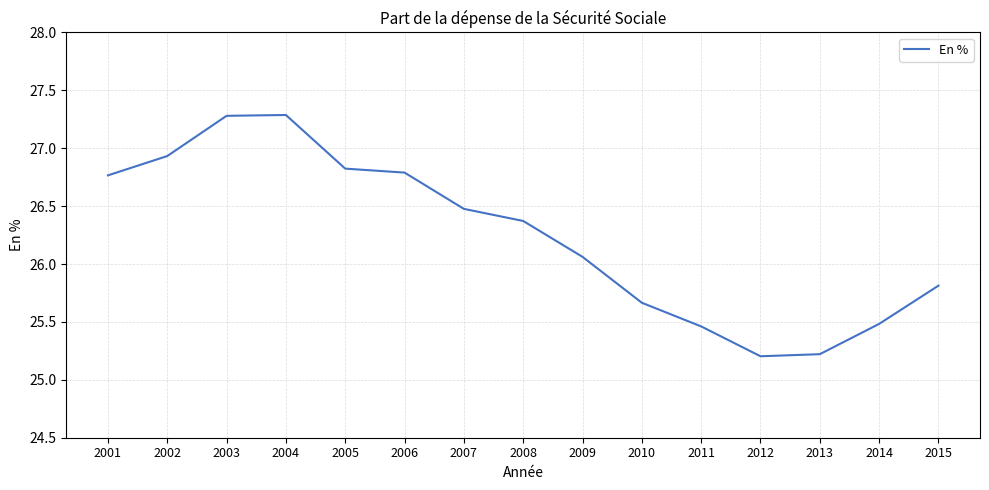

What is the smallest value displayed?

25.2